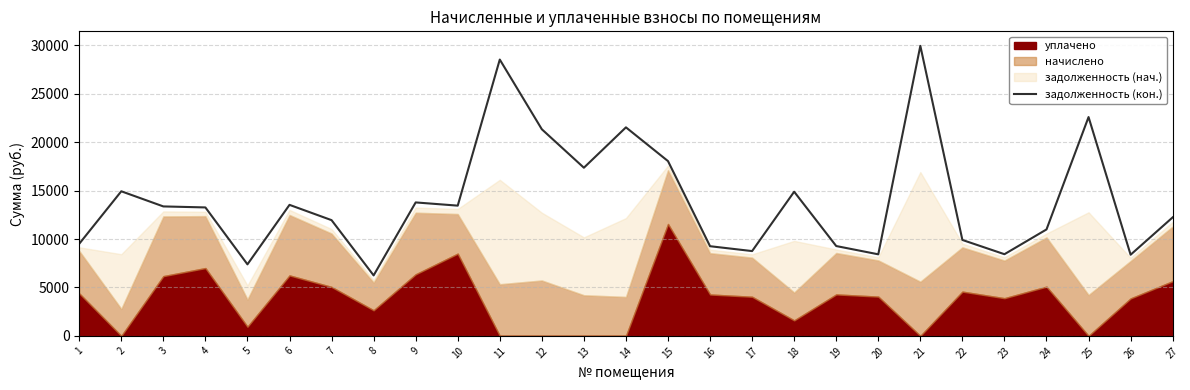

At which label is the value closest to 18094?

15